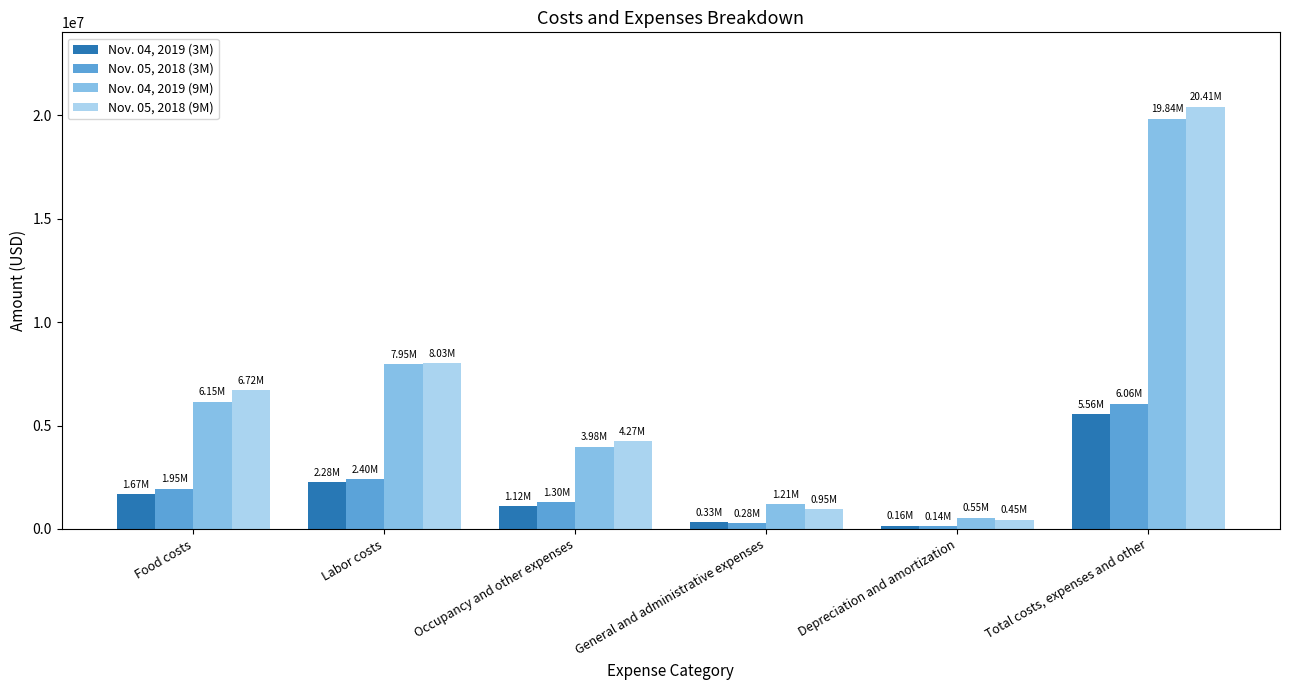

What is the difference between the second highest and minimum values in the Nov. 04, 2019 (9M) series?

7402000